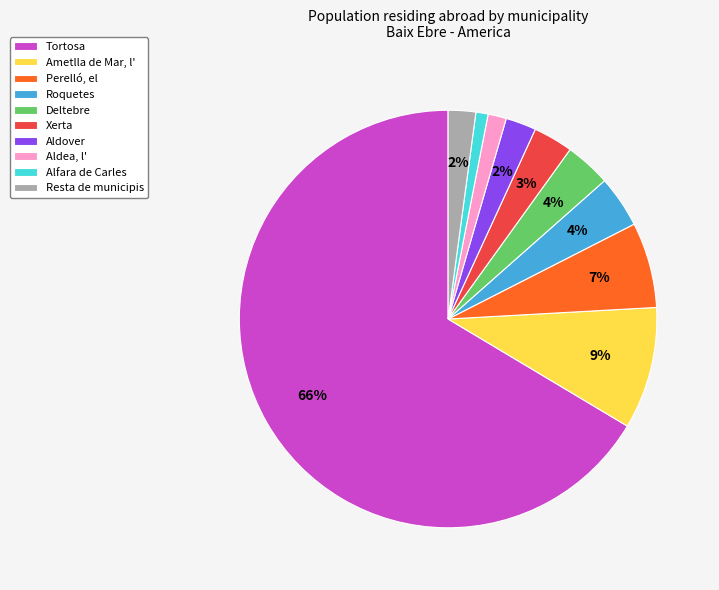

Count the number of slices in the pie.

10